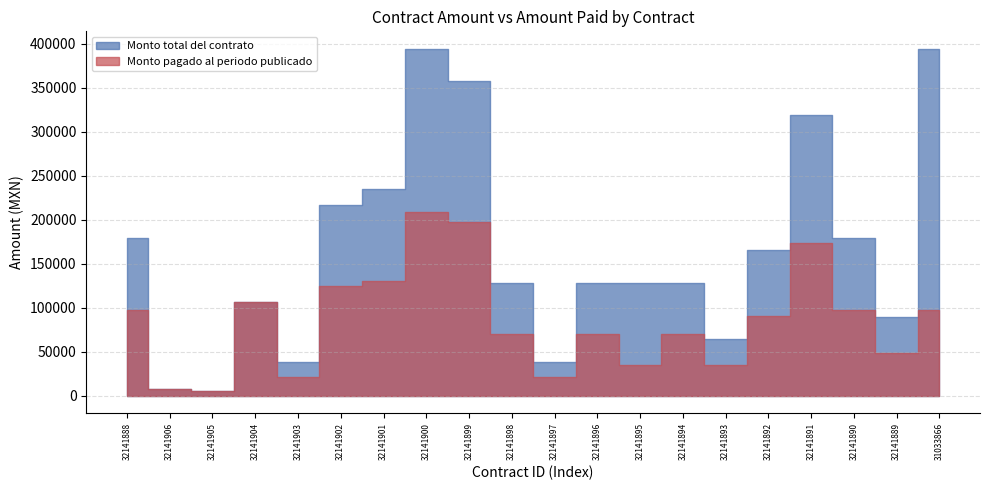

What is the difference between the second highest and minimum values in the Monto pagado al periodo publicado series?

191800